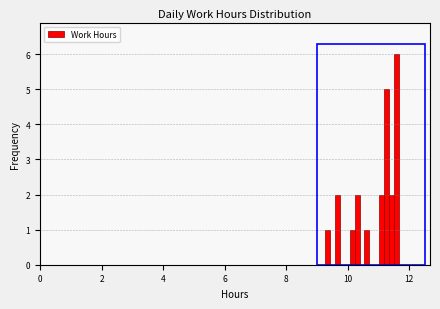

Around what value on the x-axis is the tallest bar? Give the approximate position of its centre, as read against the axis.

11.6